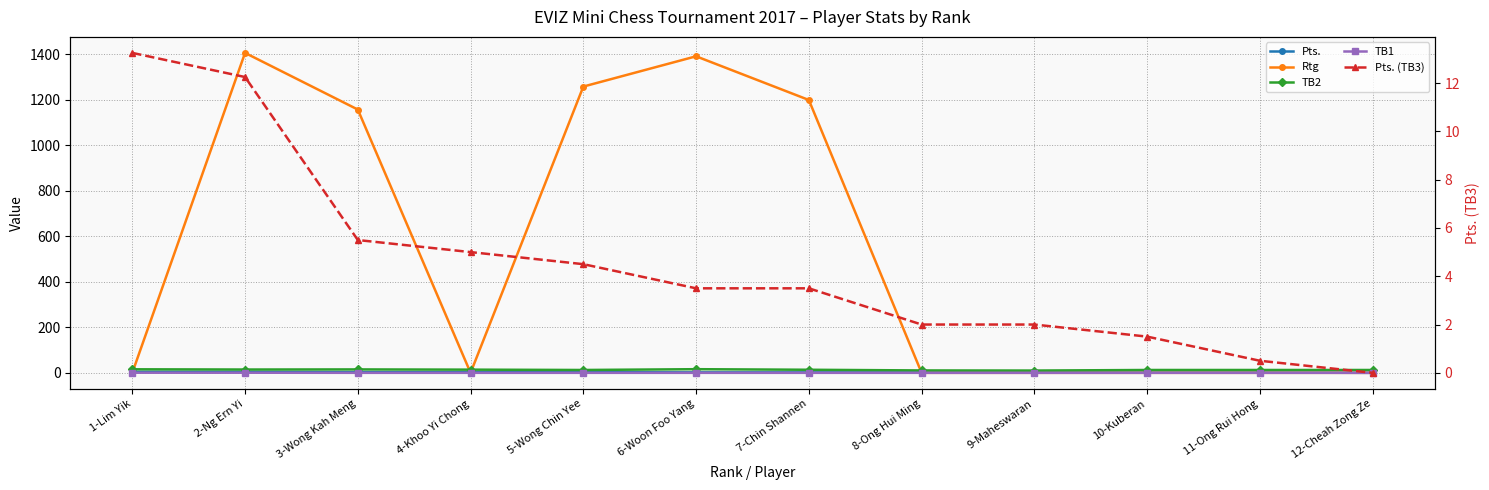

Does the chart have visible grid lines?

Yes